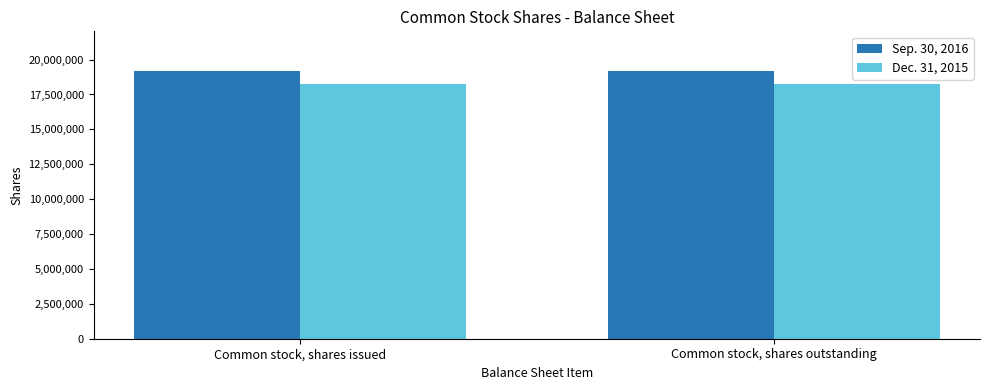

Is it true that Sep. 30, 2016 equals 19151652 at Common stock, shares outstanding?

True